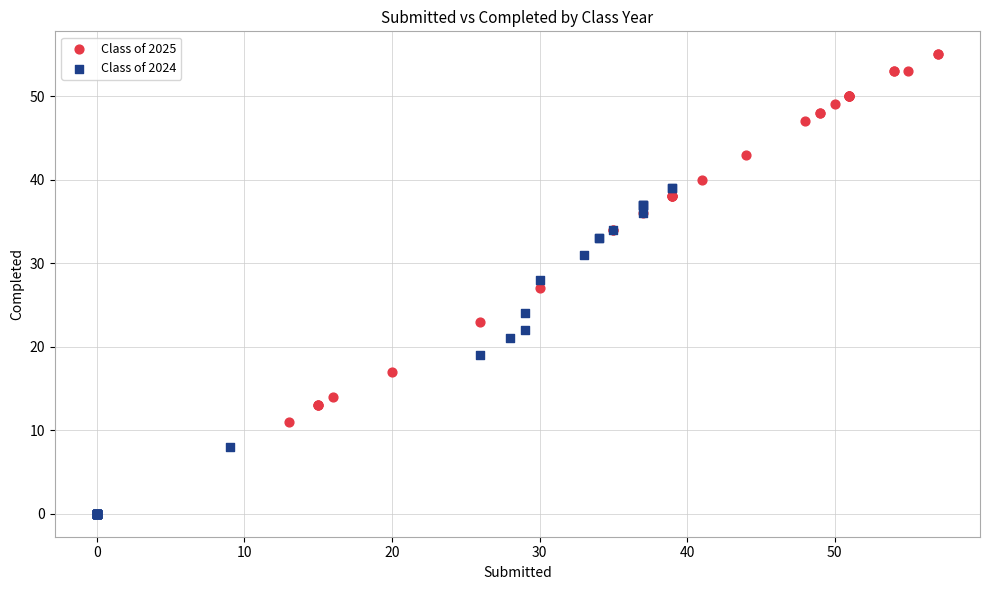

Which series contains the lowest Y value?

Class of 2024